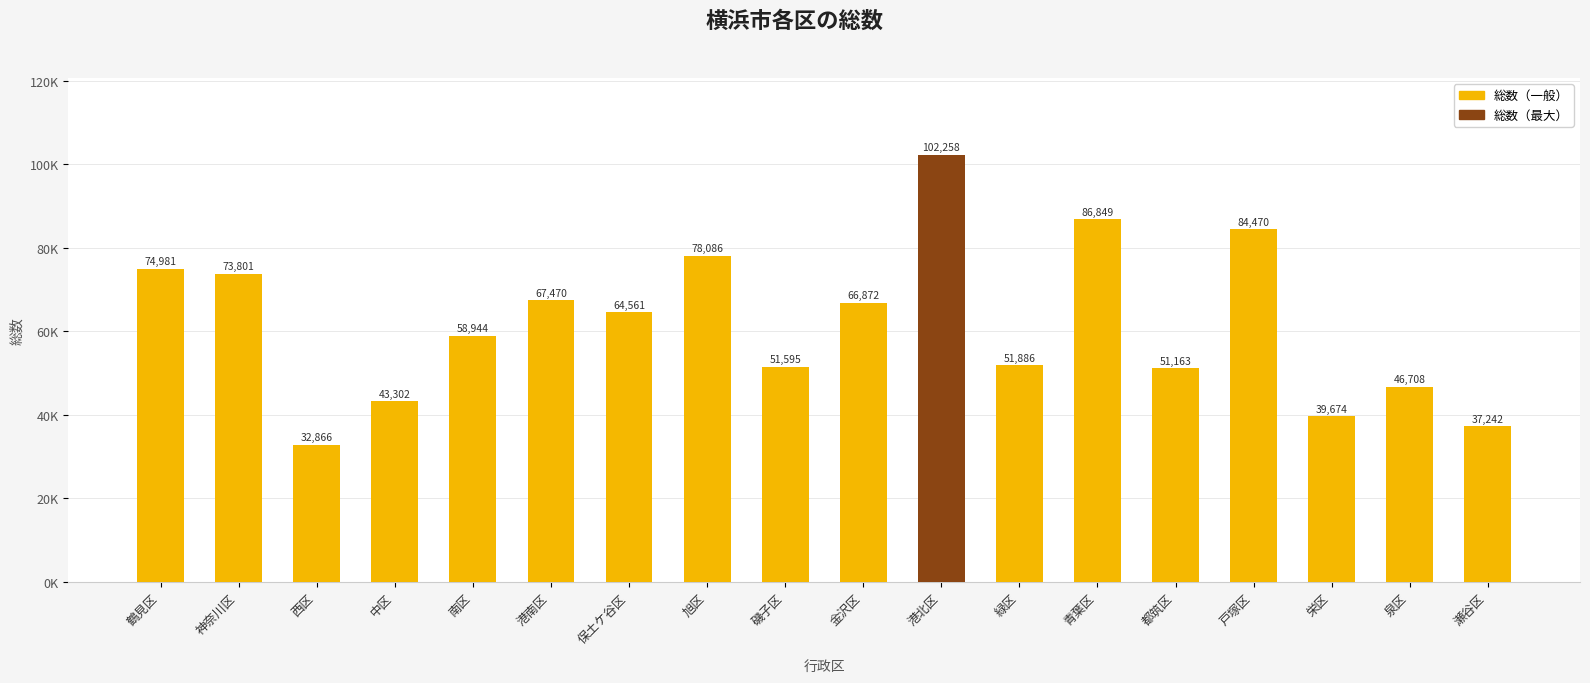

List the labels in order of value, smallest first.

西区, 瀬谷区, 栄区, 中区, 泉区, 都筑区, 磯子区, 緑区, 南区, 保土ケ谷区, 金沢区, 港南区, 神奈川区, 鶴見区, 旭区, 戸塚区, 青葉区, 港北区